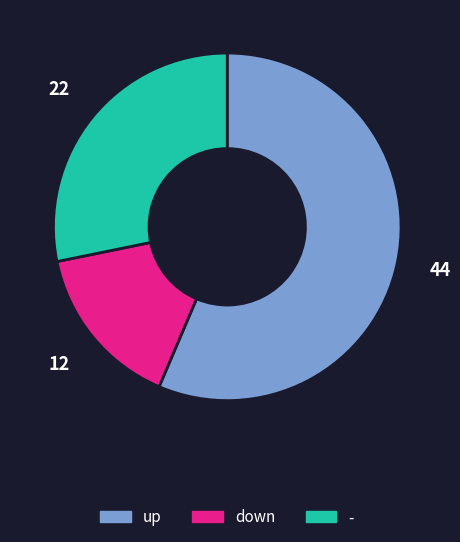

What is the majority slice?

up